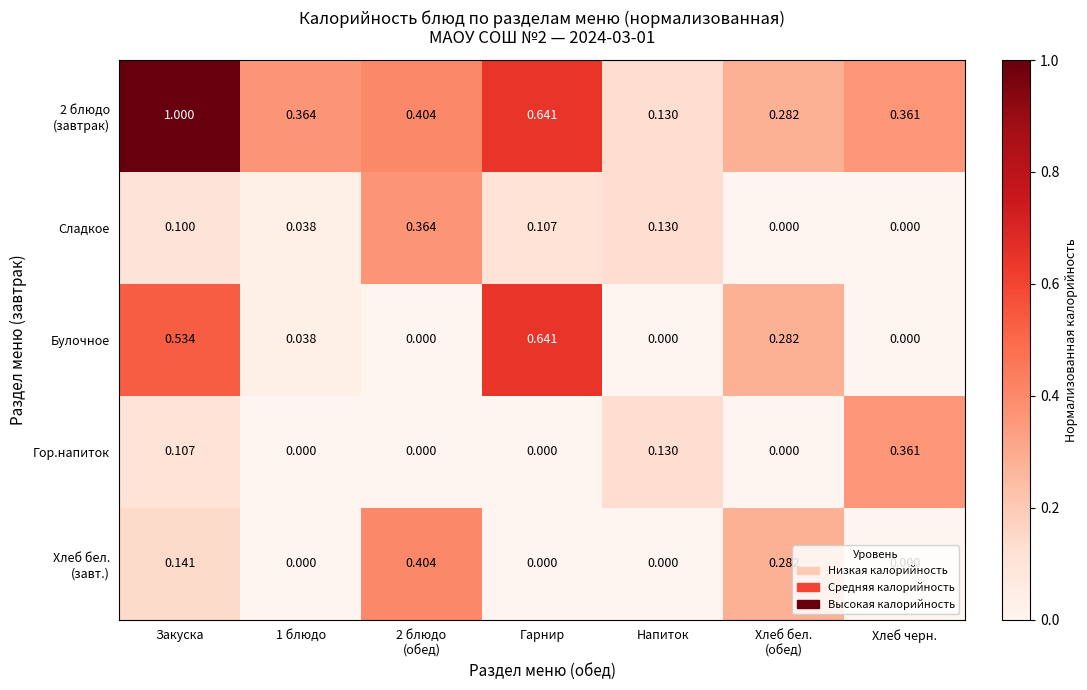

Is the value of Сладкое at Закуска greater than the value of Гор.напиток at Закуска?

No